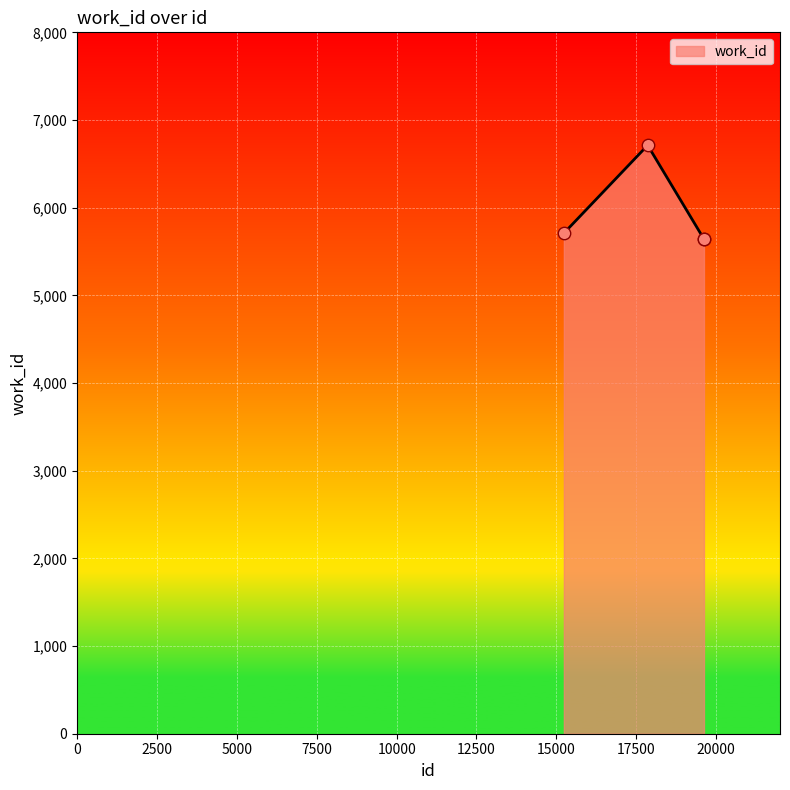

True or false: the data has more than 1 interior local peaks.

False